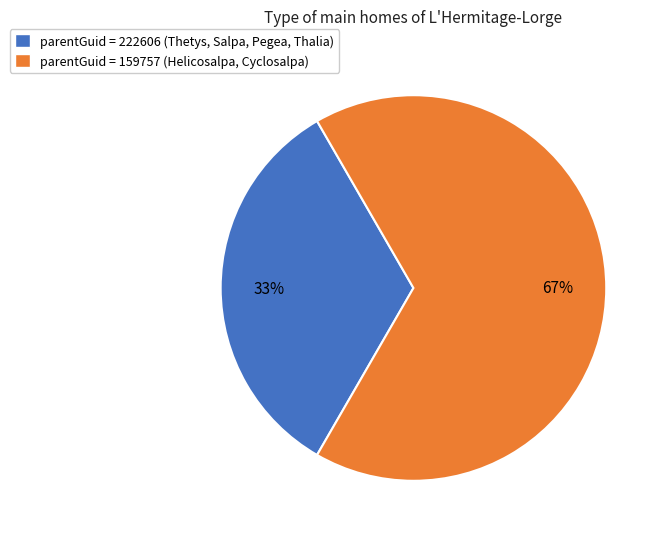

Which slice is the smallest?

parentGuid = 222606 (Thetys, Salpa, Pegea, Thalia)